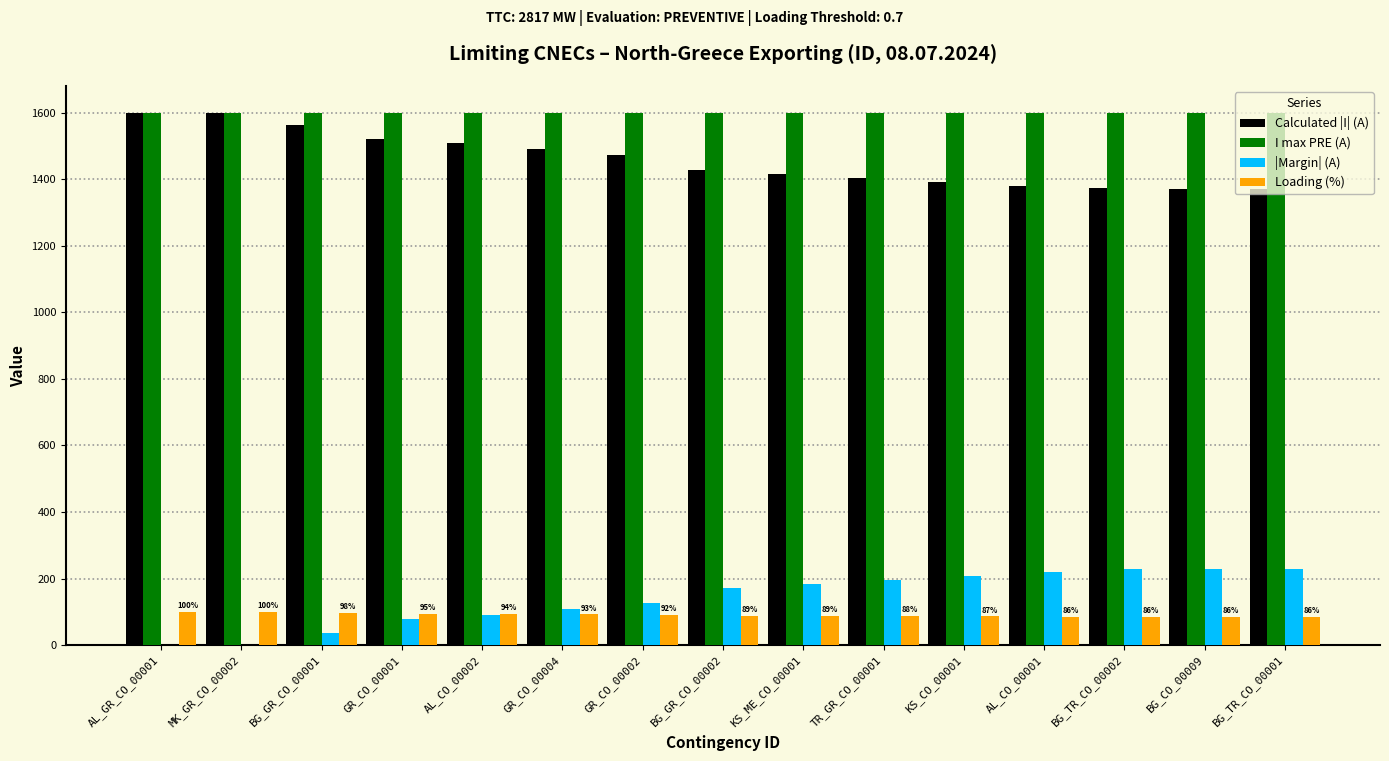

What is the highest value of the Loading (%) series?

100